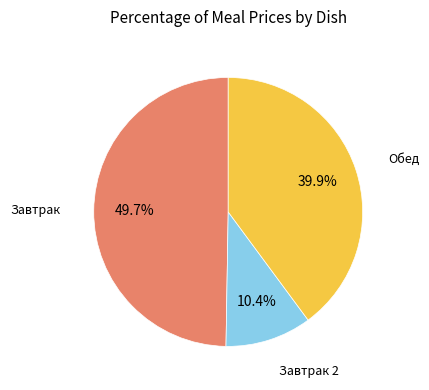

Is there any slice that represents more than half of the pie?

No